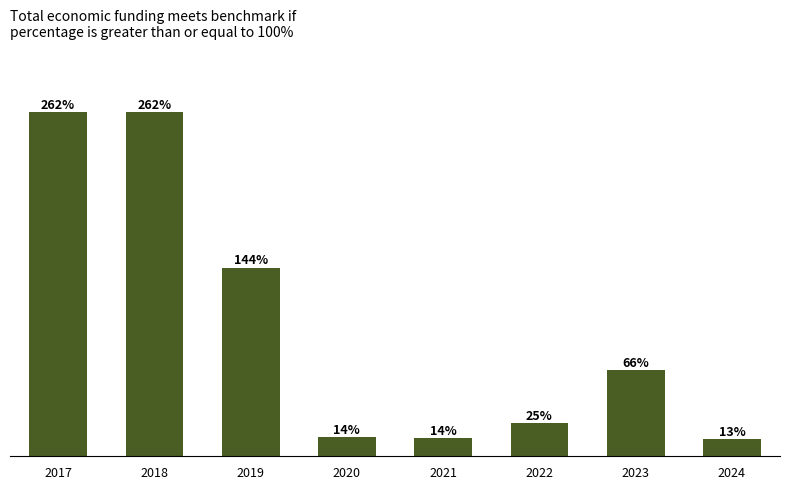

Is it true that the value at 2020 is 4.3?

False